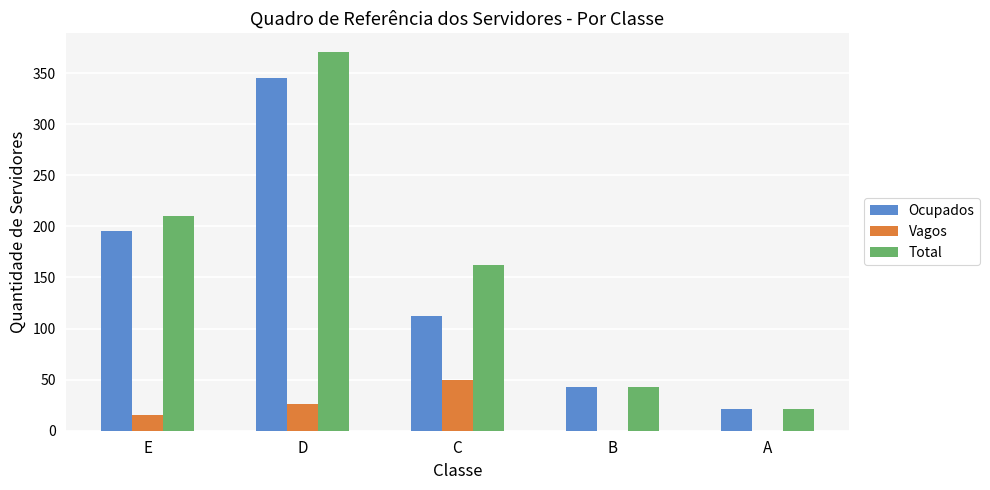

What is the maximum value for Ocupados?

345